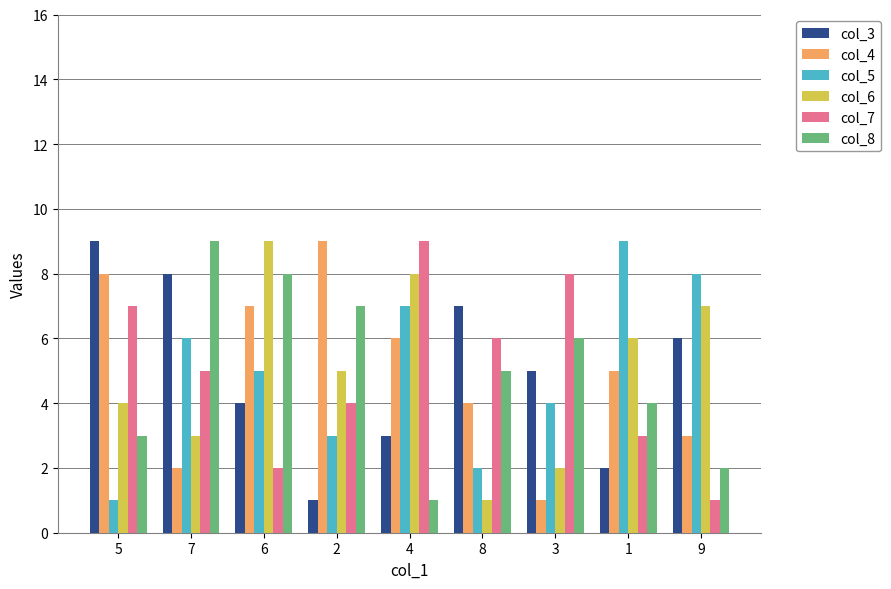

Are the bars horizontal?

No